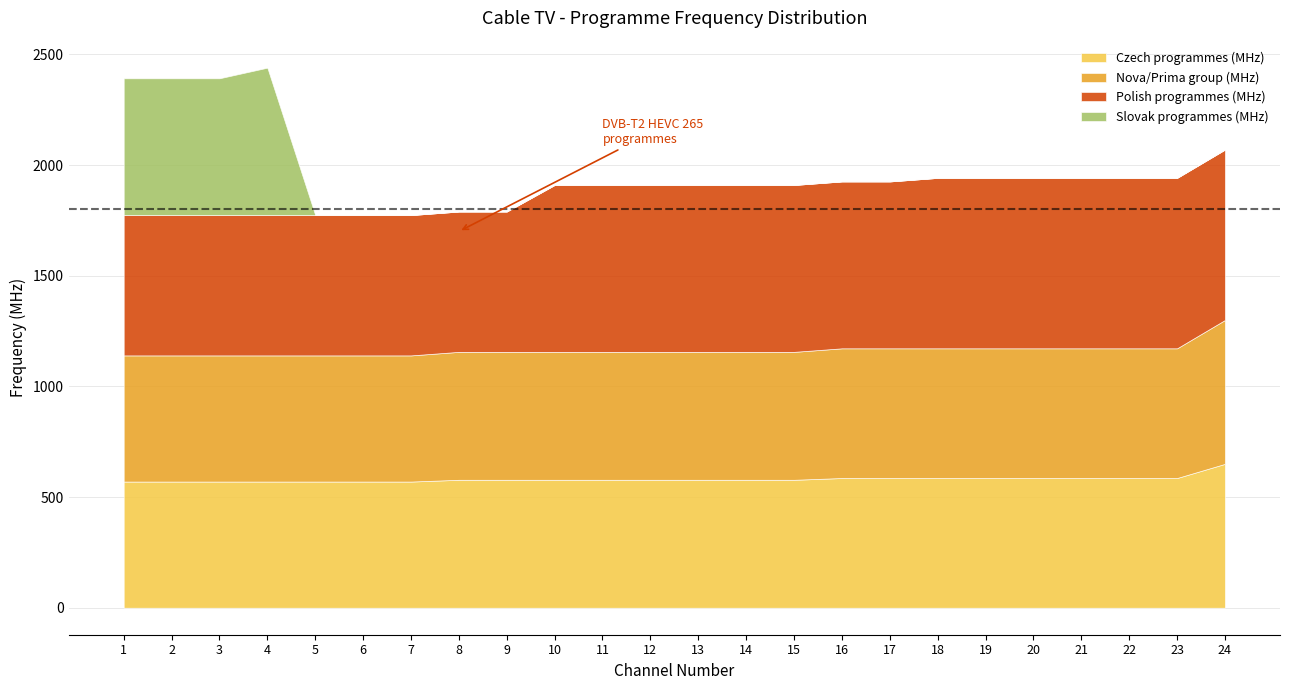

What is the difference between the maximum and minimum values in the Polish programmes (MHz) series?

136